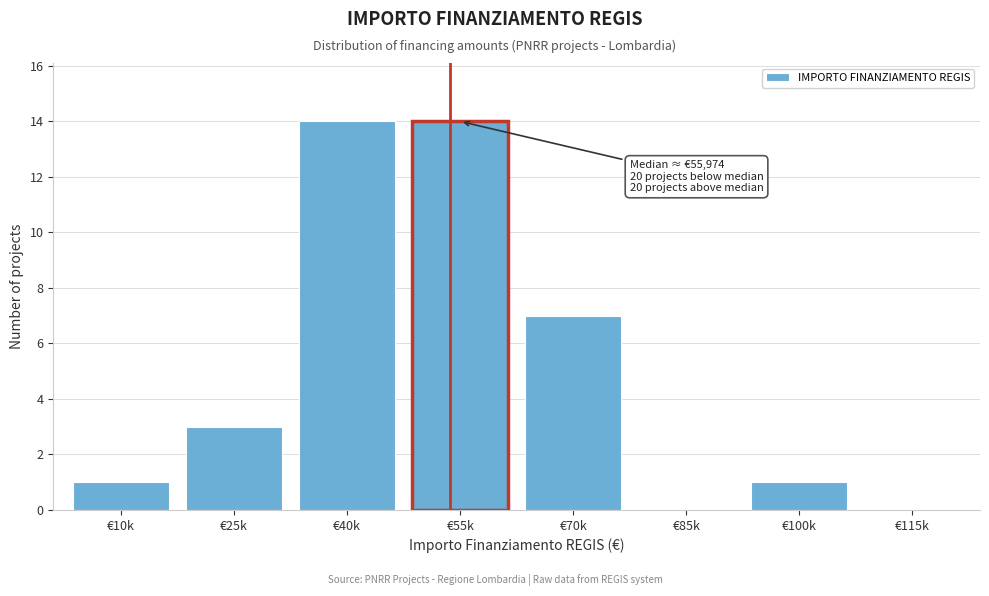

Reading left to right, what are all the values shown in this chart?

€10k=1	€25k=3	€40k=14	€55k=14	€70k=7	€85k=0	€100k=1	€115k=0